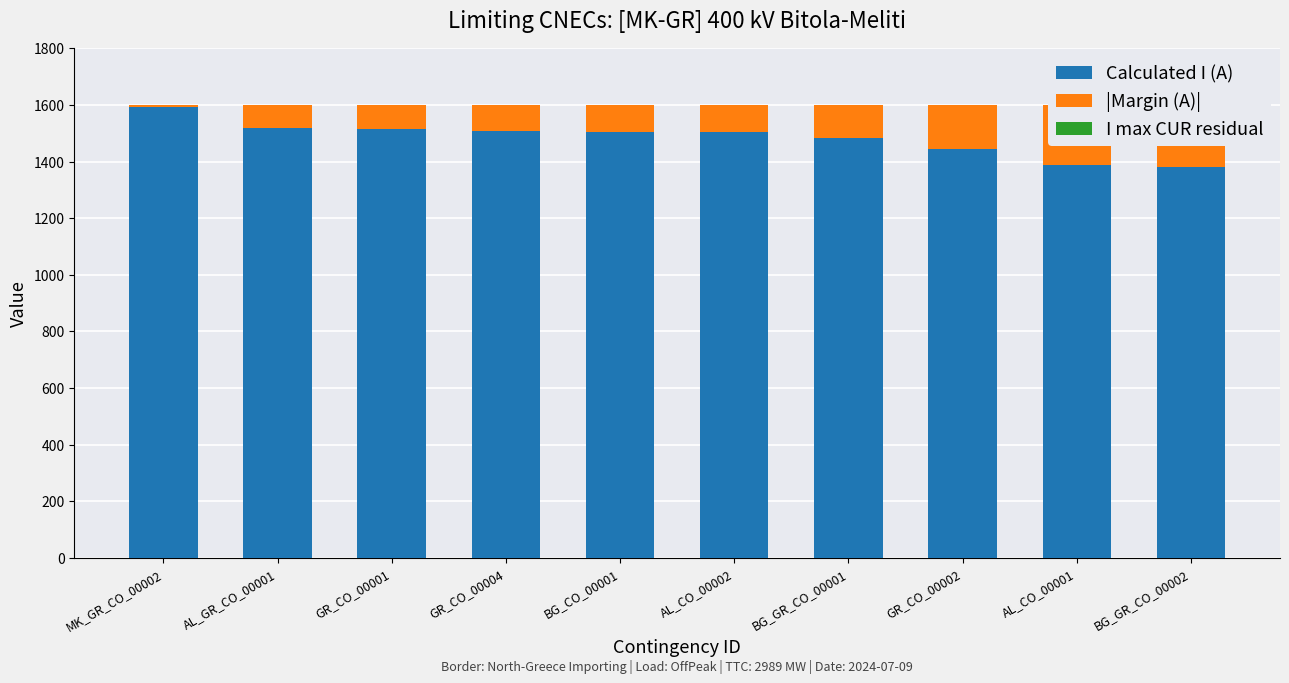

What value does the Calculated I (A) series have at AL_GR_CO_00001?

1520